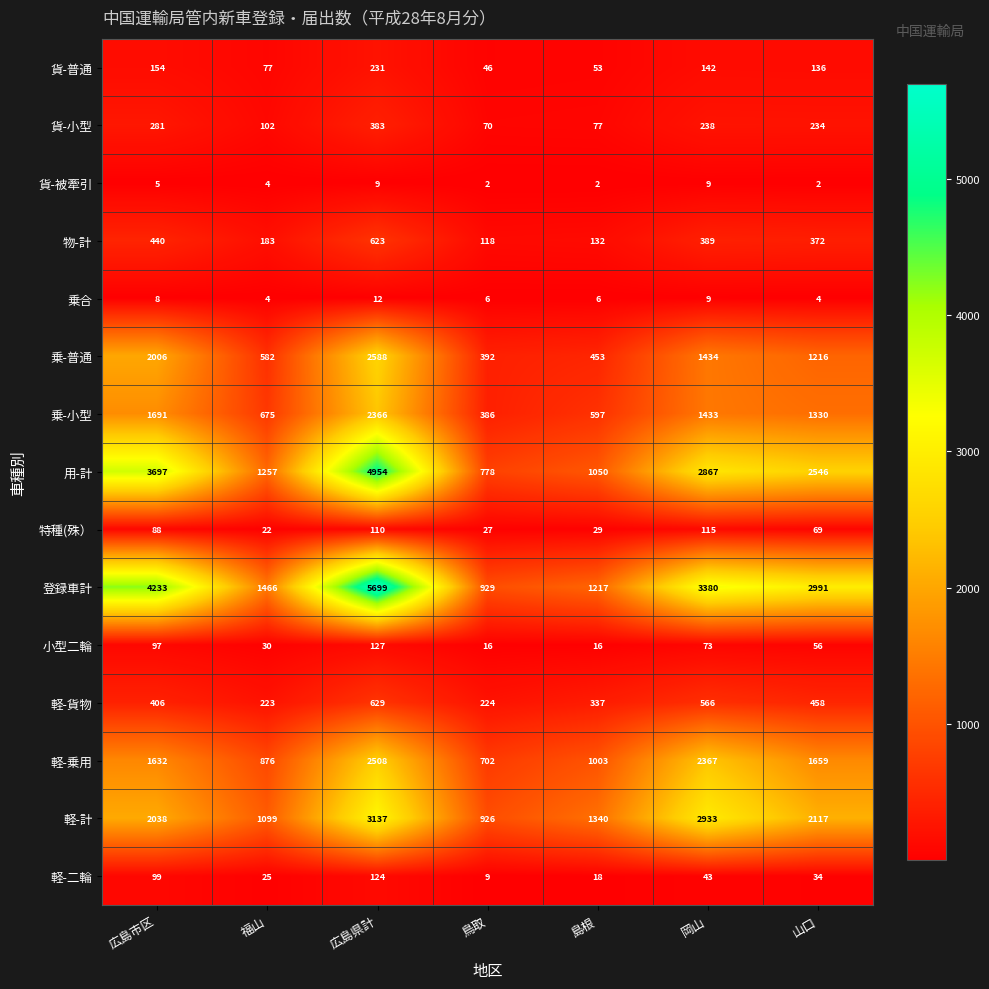

What is the total value across all series at 鳥取?

4631